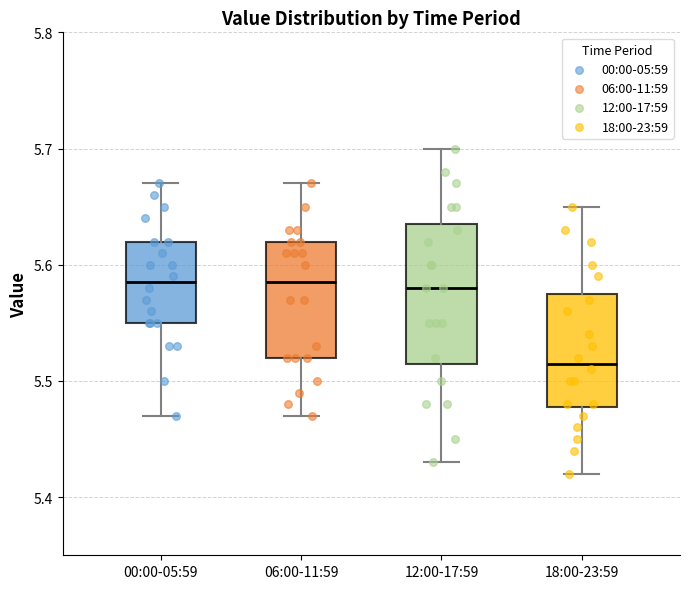

Reading left to right, transcribe this box plot: for each box, give where its median line is, the range the box spans, and where its two whiskers end, as read against the y-axis. The values are not printed on the chart, so give them approximately, as read against the axis.

00:00-05:59: median 5.59, box 5.55 to 5.62, whiskers 5.47 to 5.67
06:00-11:59: median 5.59, box 5.52 to 5.62, whiskers 5.47 to 5.67
12:00-17:59: median 5.58, box 5.52 to 5.64, whiskers 5.43 to 5.70
18:00-23:59: median 5.52, box 5.48 to 5.58, whiskers 5.42 to 5.65